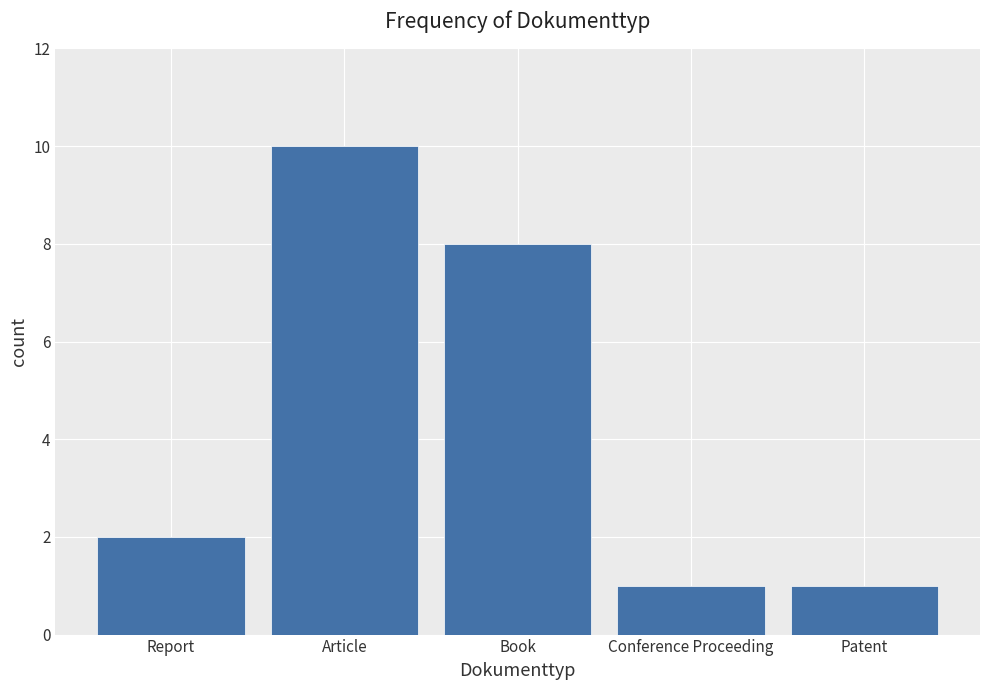

Reading left to right, list all the values displayed in this chart.

Report=2	Article=10	Book=8	Conference Proceeding=1	Patent=1